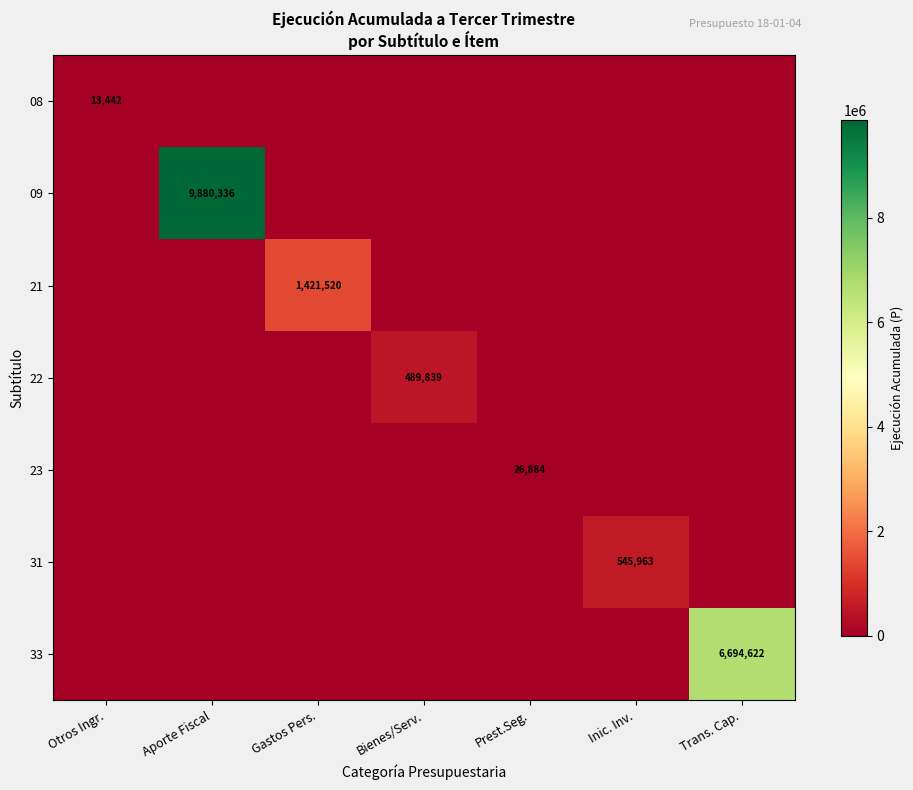

Is it true that 22 equals 489839 at Bienes/Serv.?

True